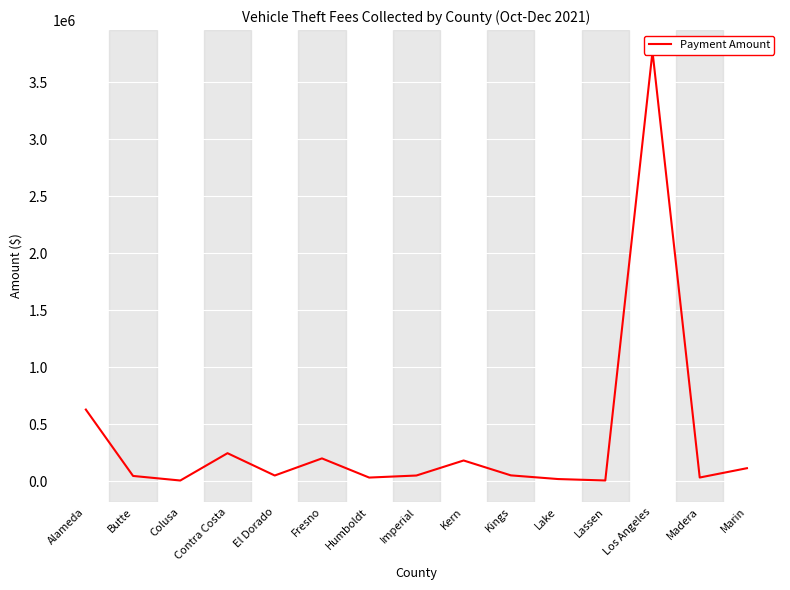

What is the value of the 9th point from the left?

182214.5